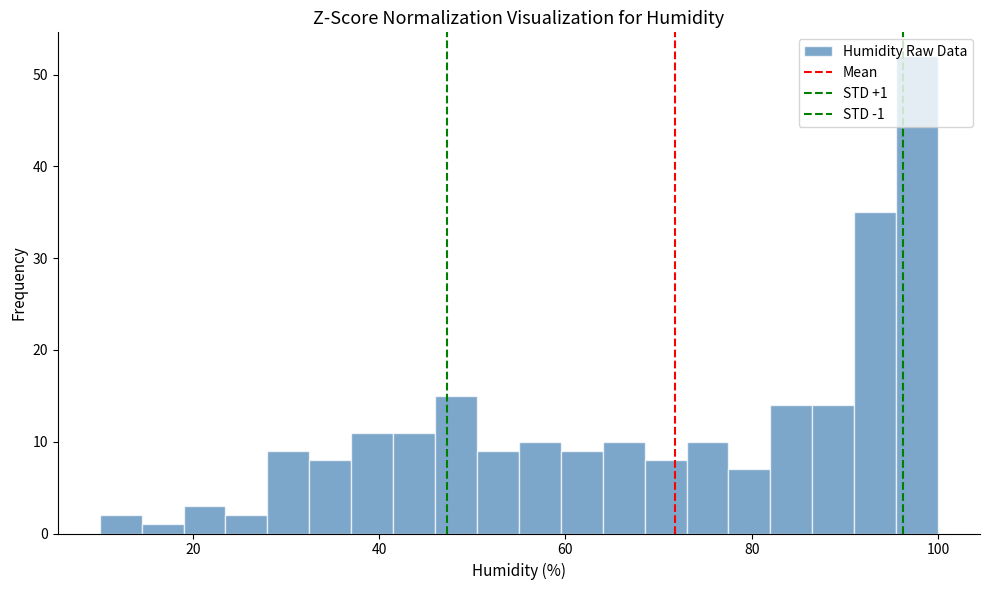

Around what value on the x-axis is the tallest bar? Give the approximate position of its centre, as read against the axis.

98